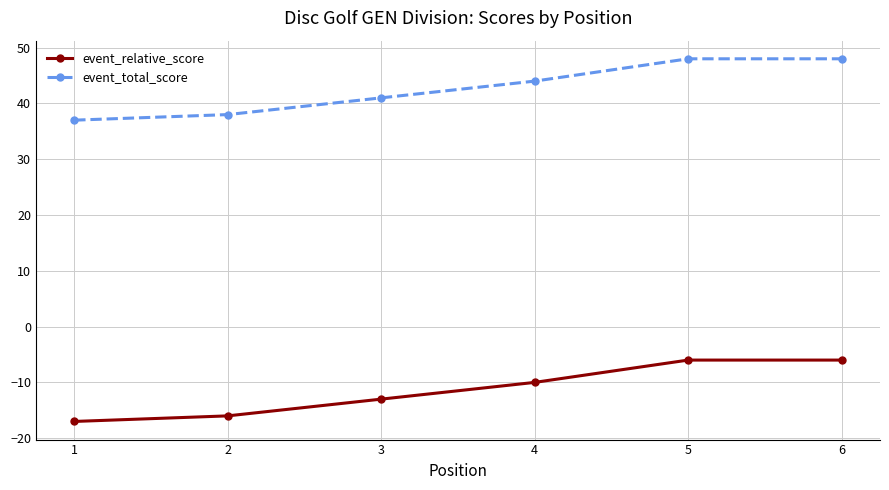

What is the difference between the highest and lowest values at 2?

54